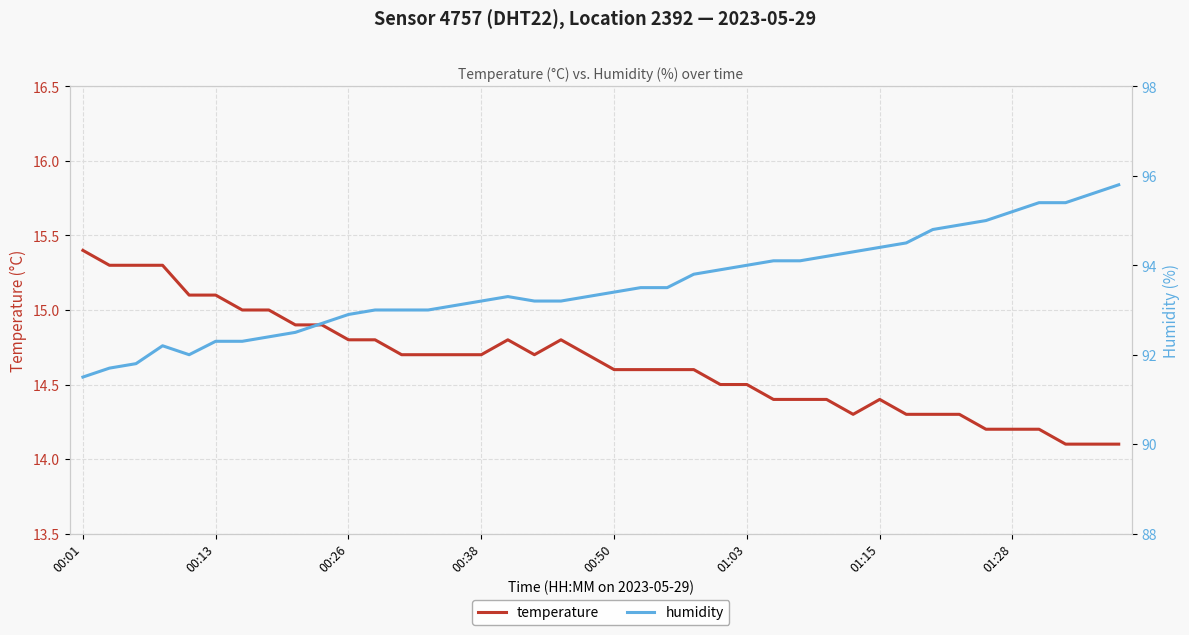

What is the greatest value displayed?

95.8